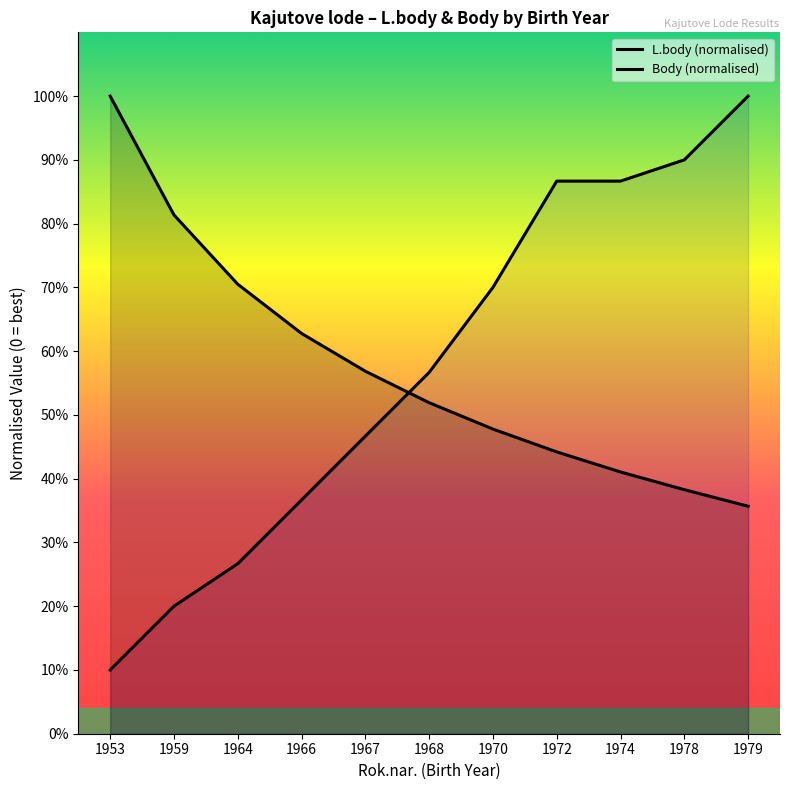

What is the total value across all series at 1978?

128.3